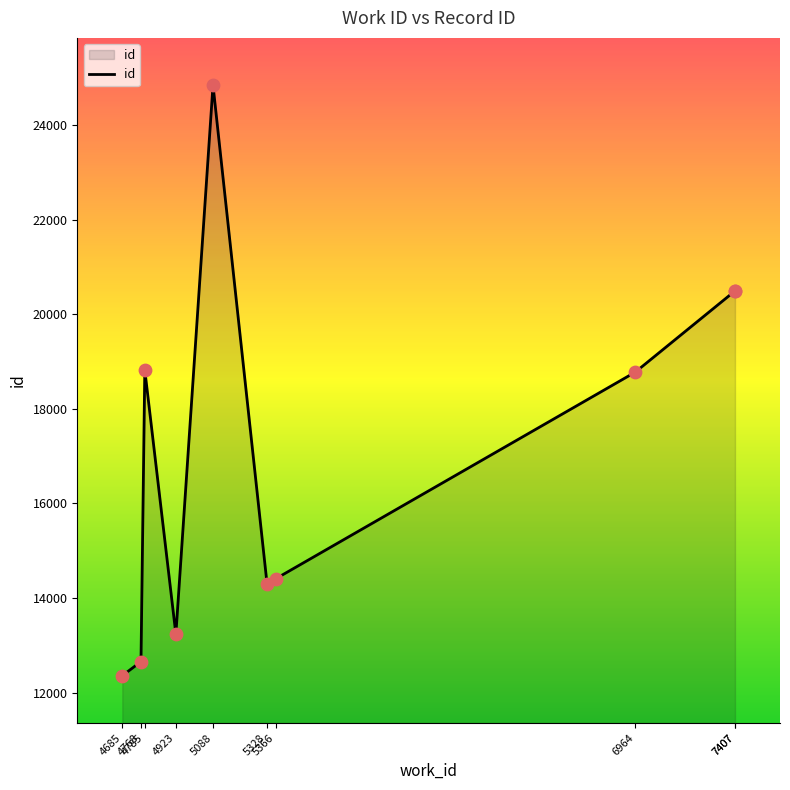

What is the change in value from 4685 to 5366?

+2048